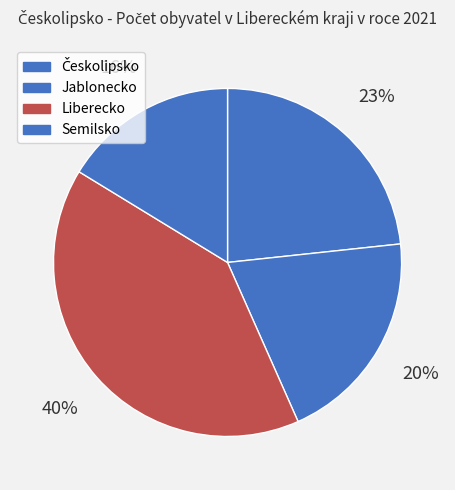

The Liberecko slice represents 52% of the pie. True or false?

False